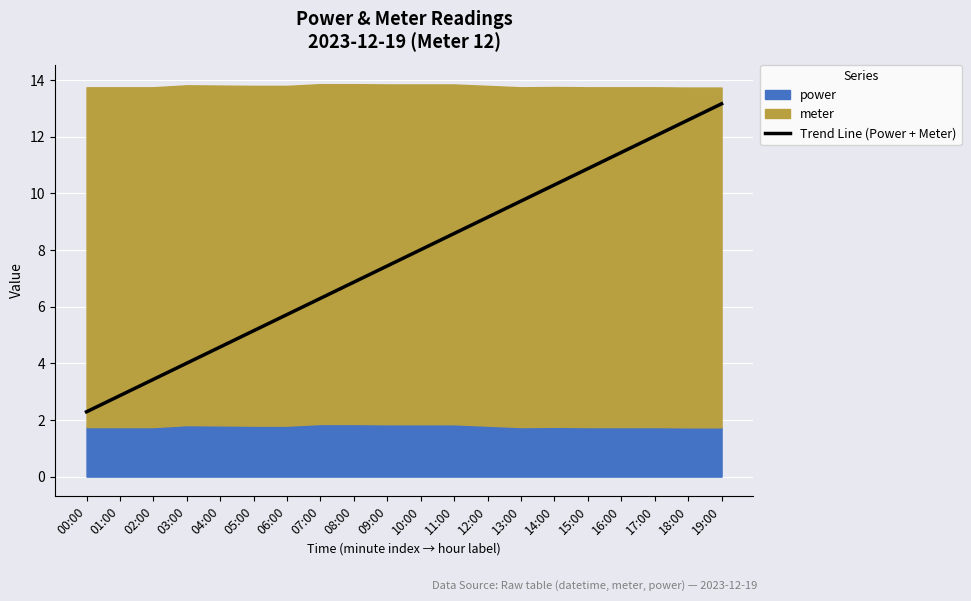

What is the spread (max minus min) of values at 15:00?

10.2